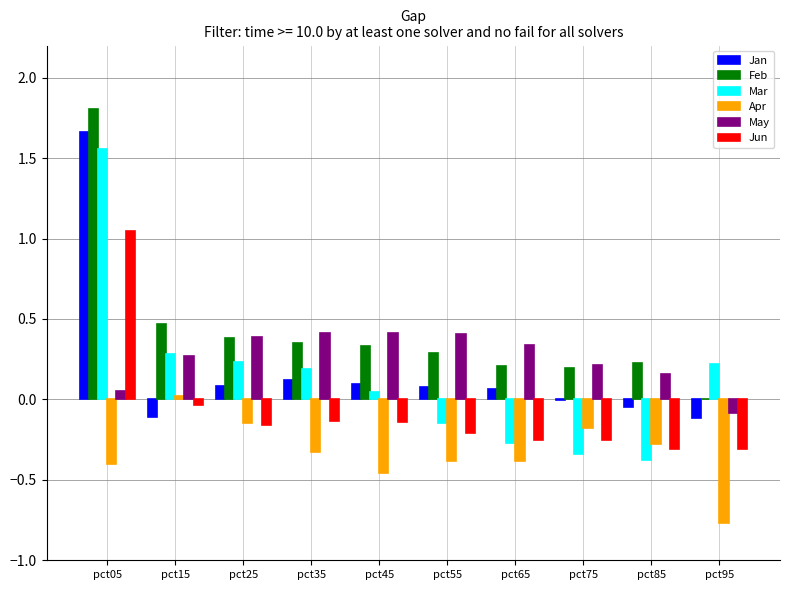

True or false: Jan has a value of -0.0 at pct75.

True